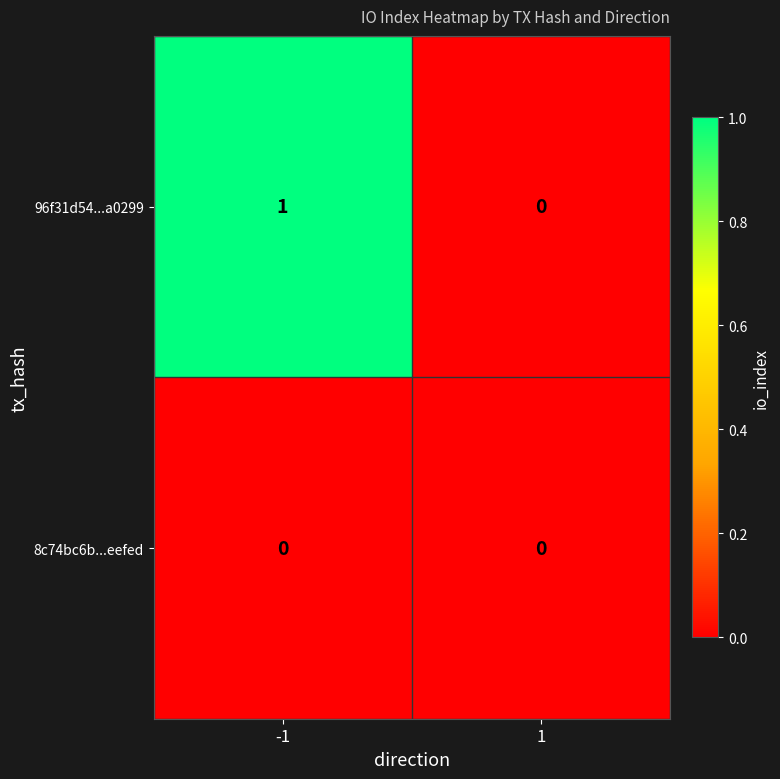

True or false: 96f31d54...a0299 has a value of 1 at -1.

True